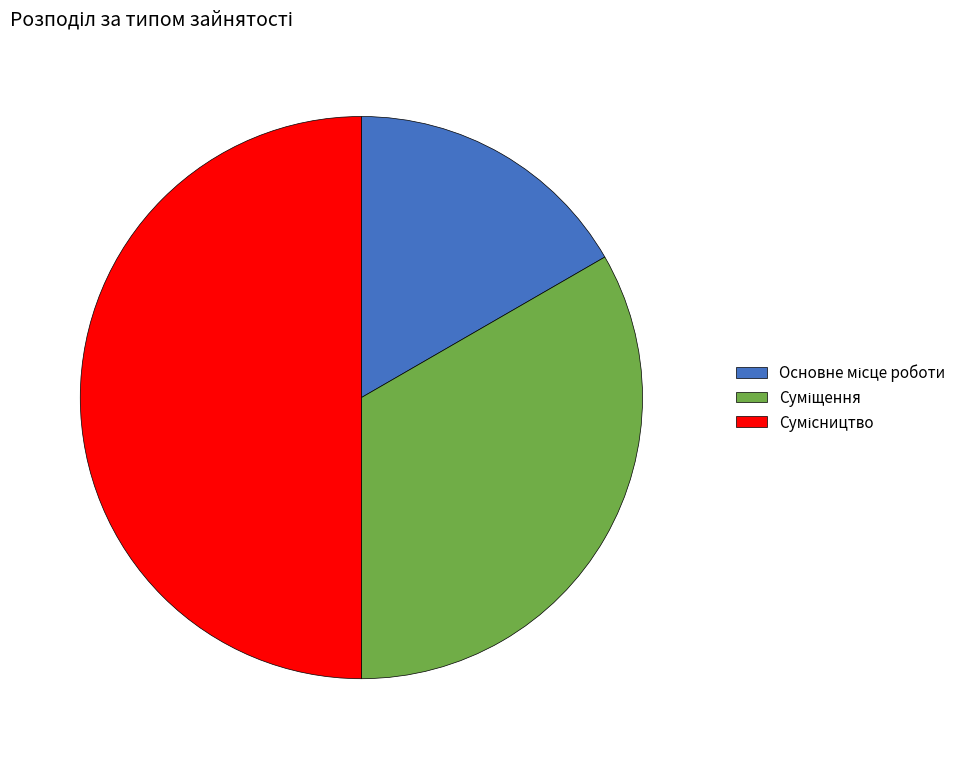

How many slices are in this pie chart?

3